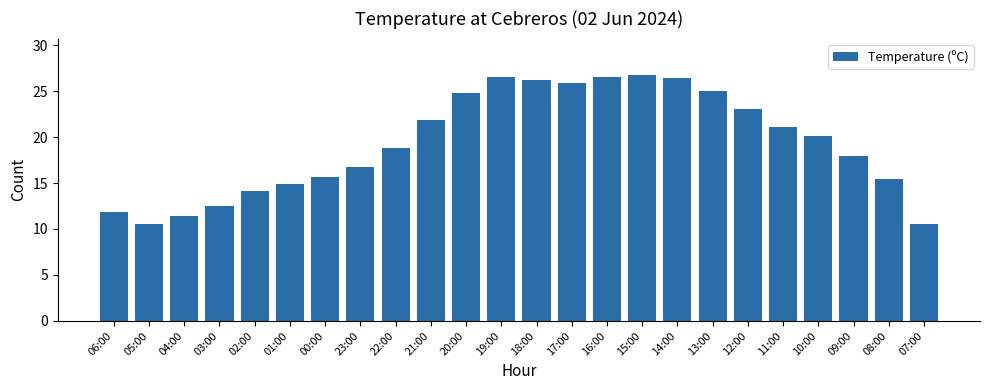

What is the maximum value shown in the chart?

26.7